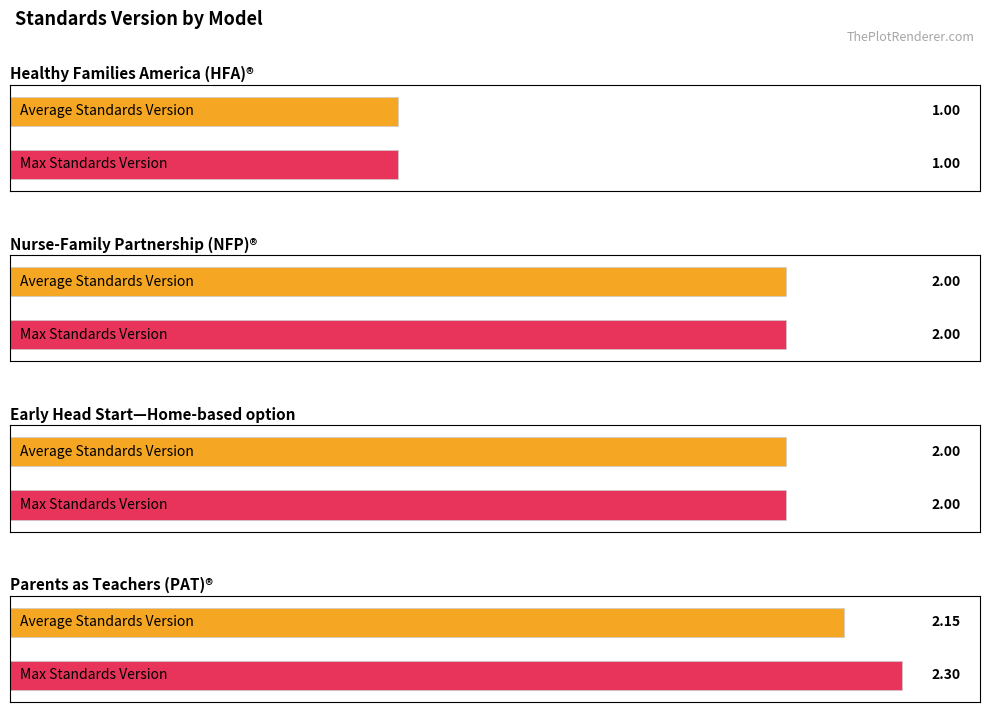

How many bars are there in total?

8